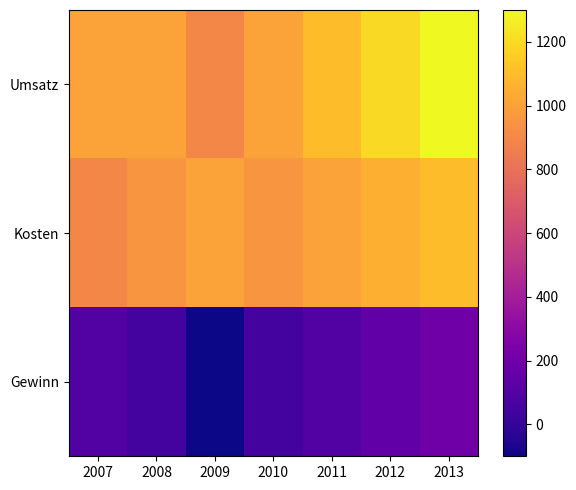

Reading left to right, extract all data points from this chart.

Umsatz: 2007=1000	2008=1000	2009=900	2010=1000	2011=1100	2012=1200	2013=1300
Kosten: 2007=900	2008=950	2009=1000	2010=950	2011=1000	2012=1050	2013=1100
Gewinn: 2007=100	2008=50	2009=-100	2010=50	2011=100	2012=150	2013=200